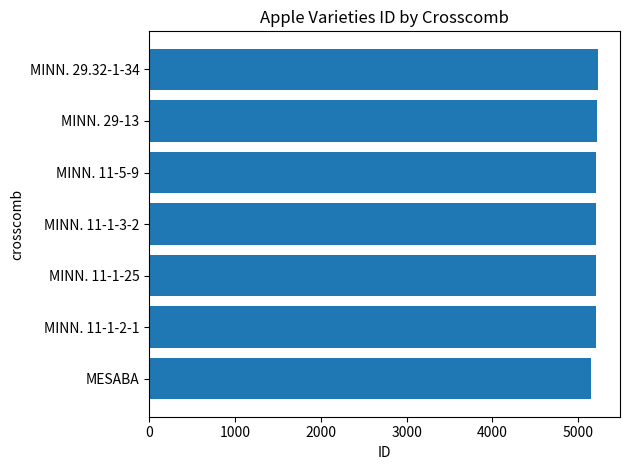

The value at MINN. 11-1-2-1 is 6842. True or false?

False